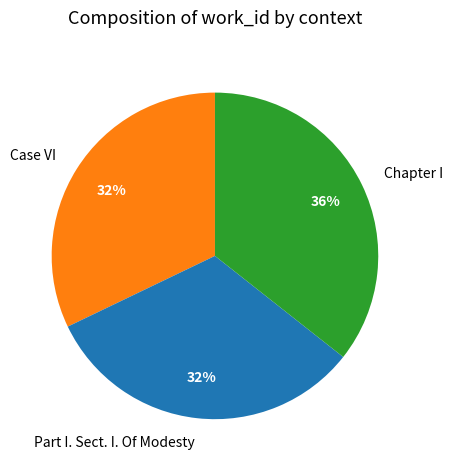

What percentage is the Part I. Sect. I. Of Modesty slice, to the nearest percent?

32%